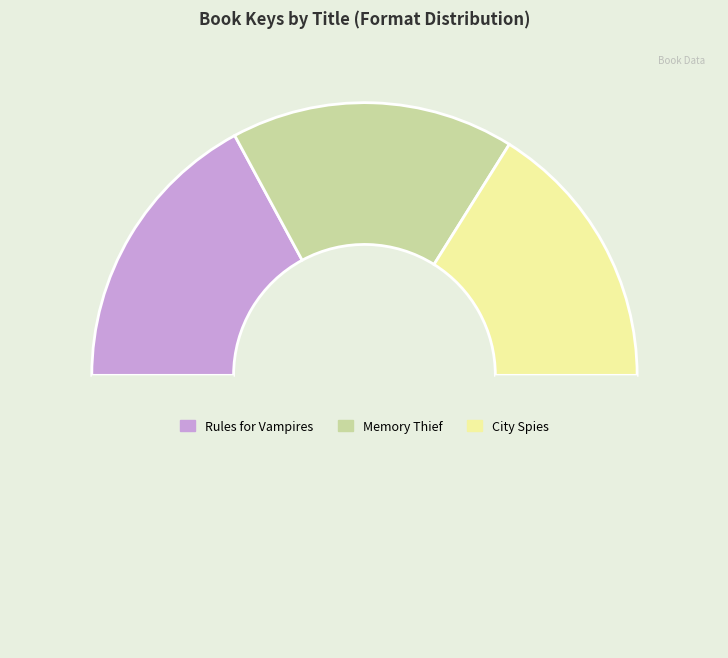

Which slice is the largest?

Rules for Vampires